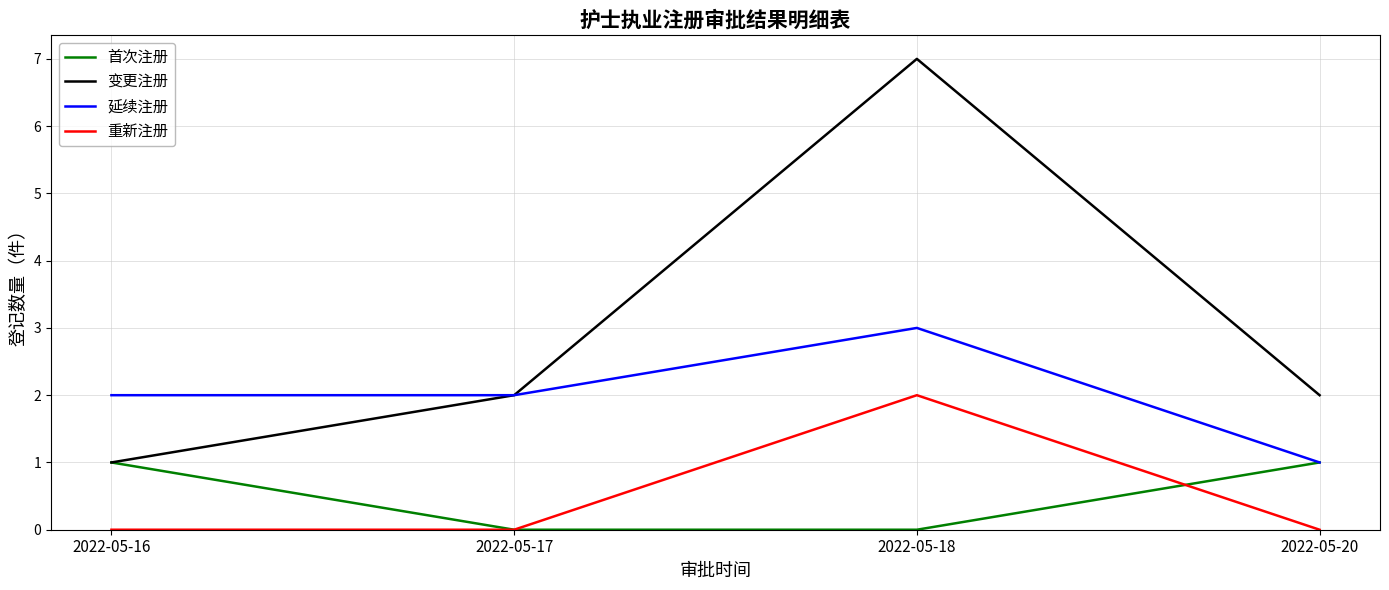

At how many categories does at least one series exceed 6?

1